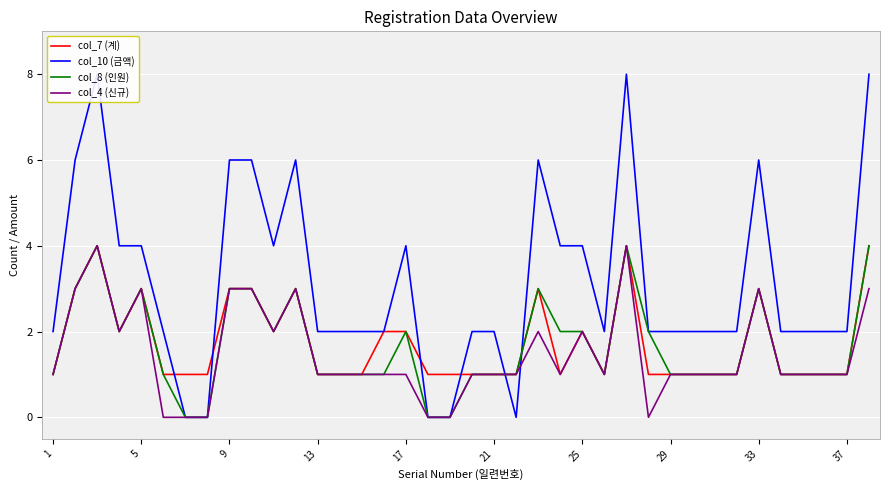

Is the value of col_4 (신규) at 9 greater than the value of col_10 (금액) at 37?

No